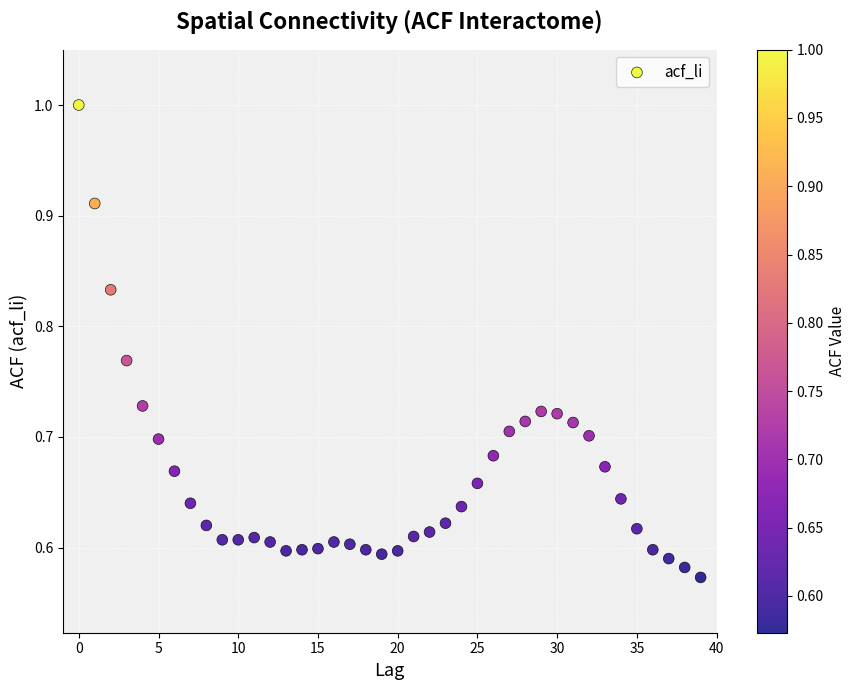

How many data points are displayed?

40